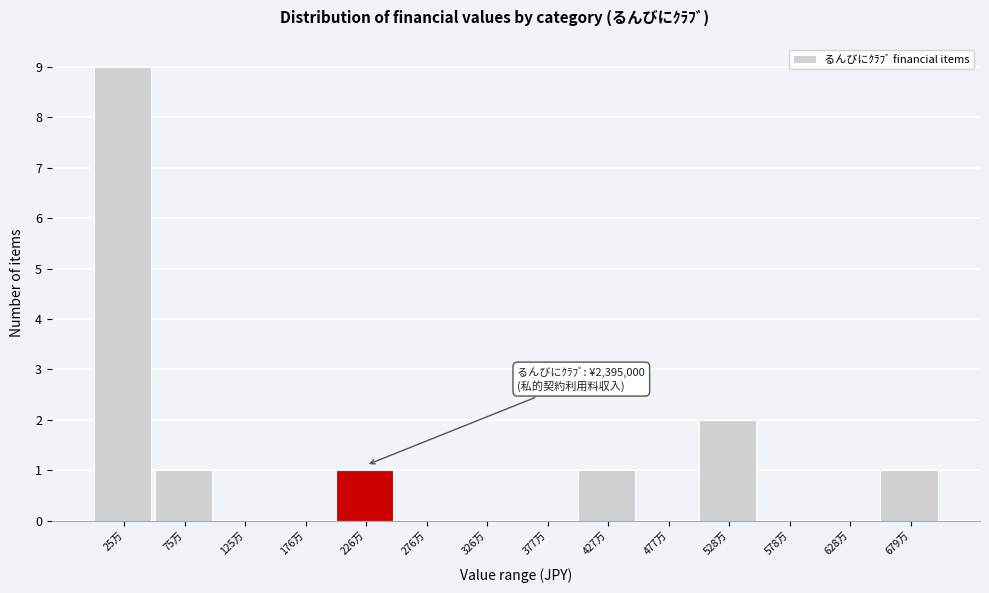

Reading left to right, transcribe all the data shown in this chart.

25万=9	75万=1	125万=0	176万=0	226万=1	276万=0	326万=0	377万=0	427万=1	477万=0	528万=2	578万=0	628万=0	679万=1